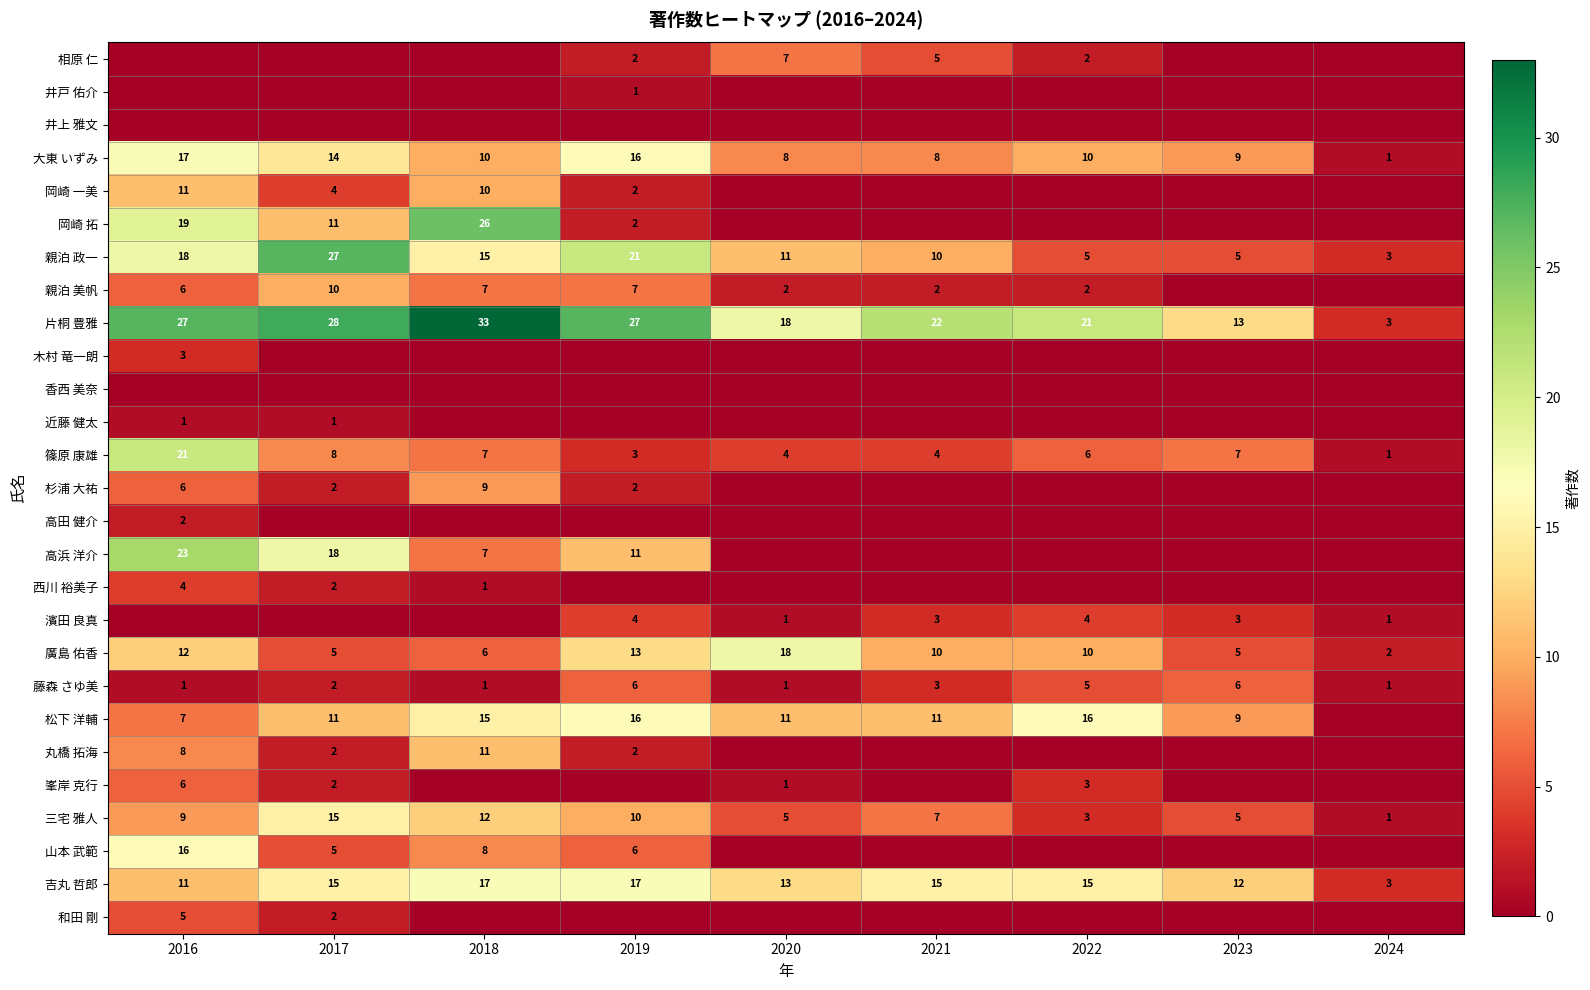

At which label does 大東 いずみ reach its minimum?

2024